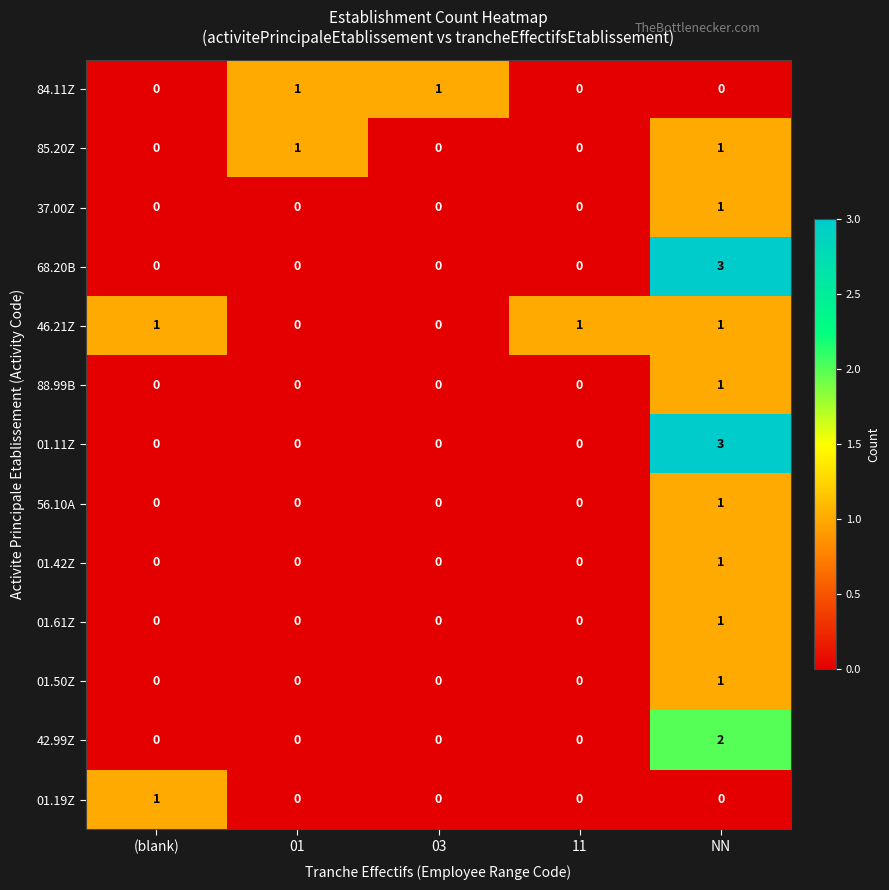

True or false: 01.50Z has a value of 0 at 01.

True